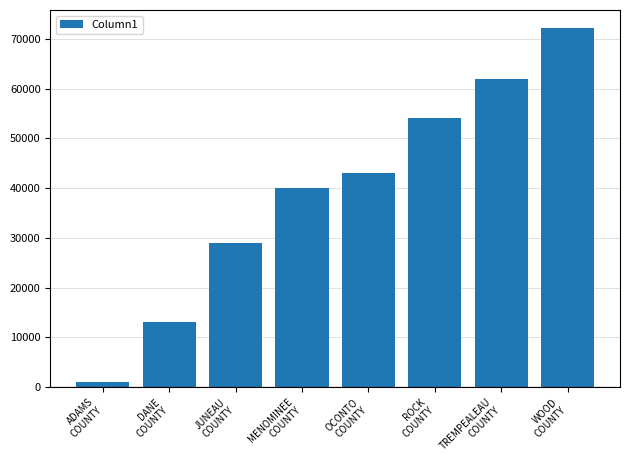

Reading left to right, extract all data points from this chart.

ADAMS
COUNTY=1002	DANE
COUNTY=13152	JUNEAU
COUNTY=29032	MENOMINEE
COUNTY=40001	OCONTO
COUNTY=43016	ROCK
COUNTY=54040	TREMPEALEAU
COUNTY=62026	WOOD
COUNTY=72186